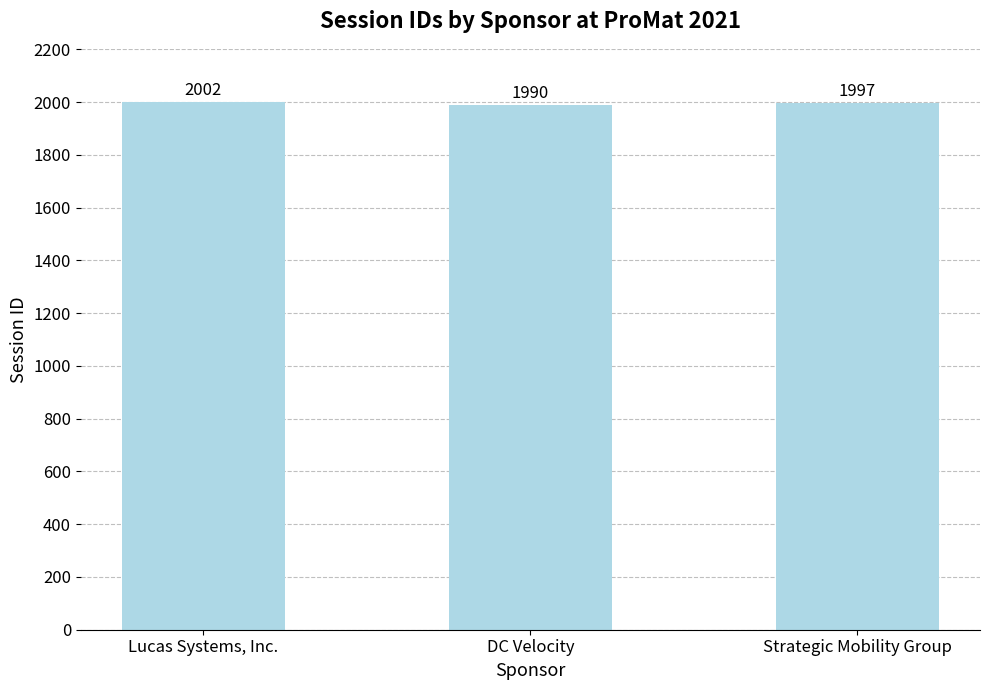

How many values are below 1997?

1